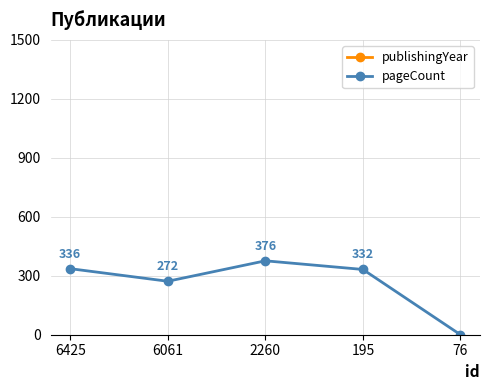

Reading left to right, extract all data points from this chart.

publishingYear: 6425=1991	6061=1976	2260=1959	195=1984	76=1978
pageCount: 6425=336	6061=272	2260=376	195=332	76=0